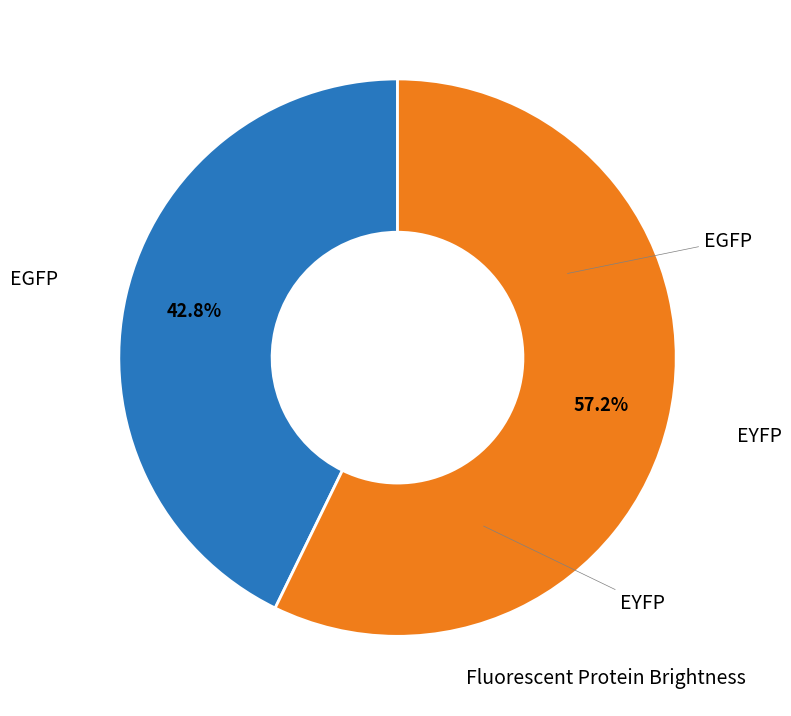

Is there a majority slice in this chart?

Yes